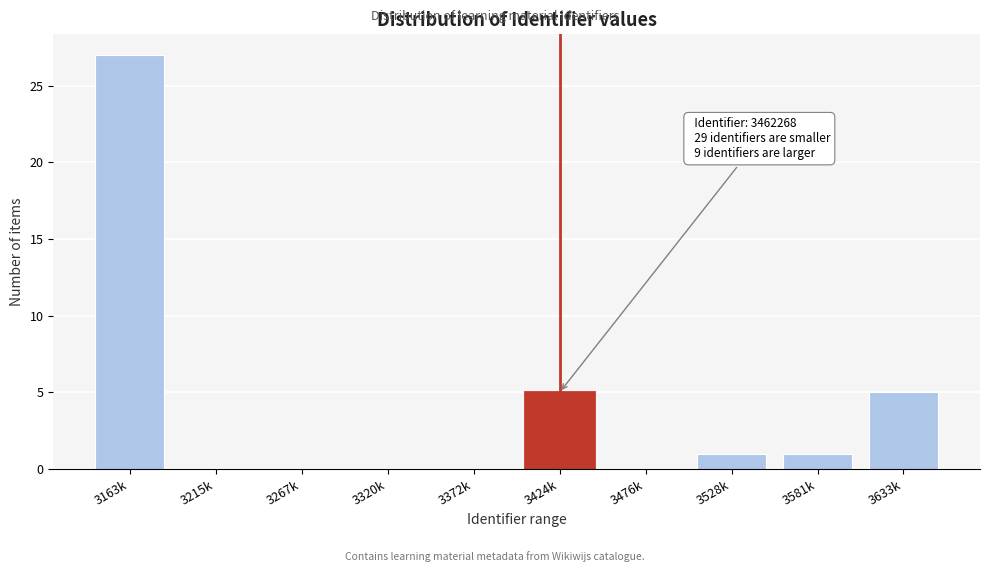

Reading left to right, list all the values displayed in this chart.

3163k=27	3215k=0	3267k=0	3320k=0	3372k=0	3424k=5	3476k=0	3528k=1	3581k=1	3633k=5